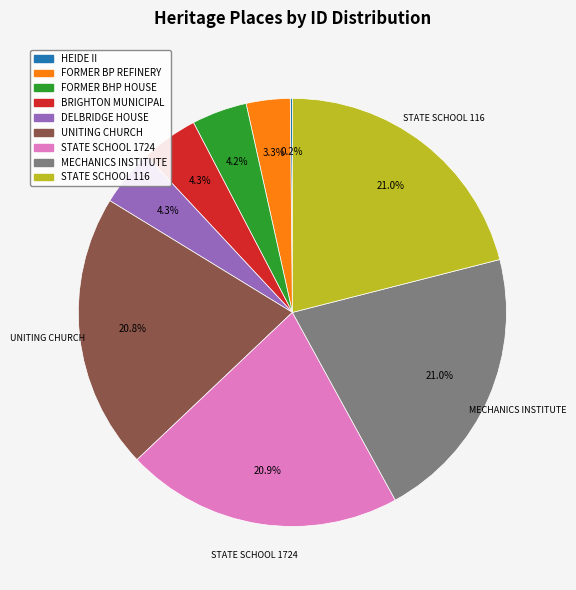

Does any single category account for the majority?

No